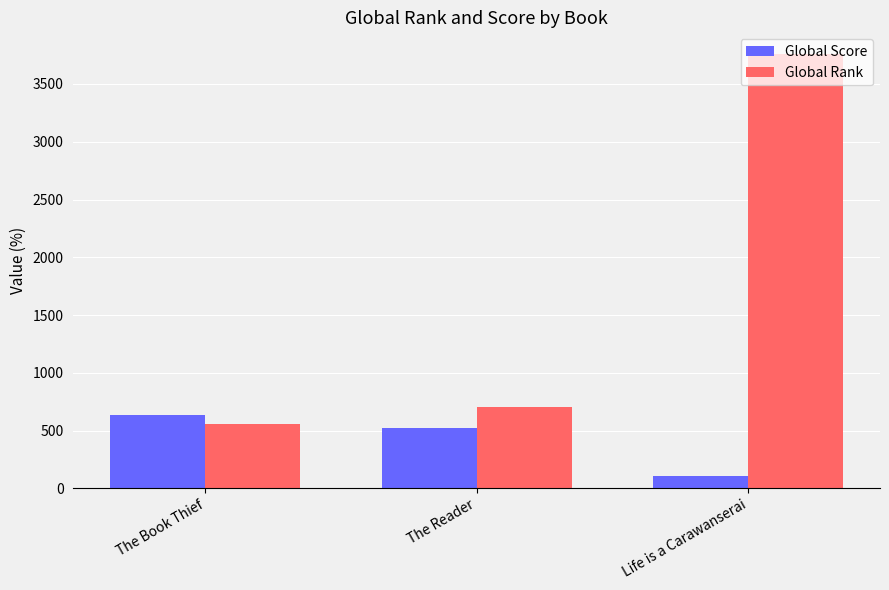

Which category has the lowest value in the Global Rank series?

The Book Thief